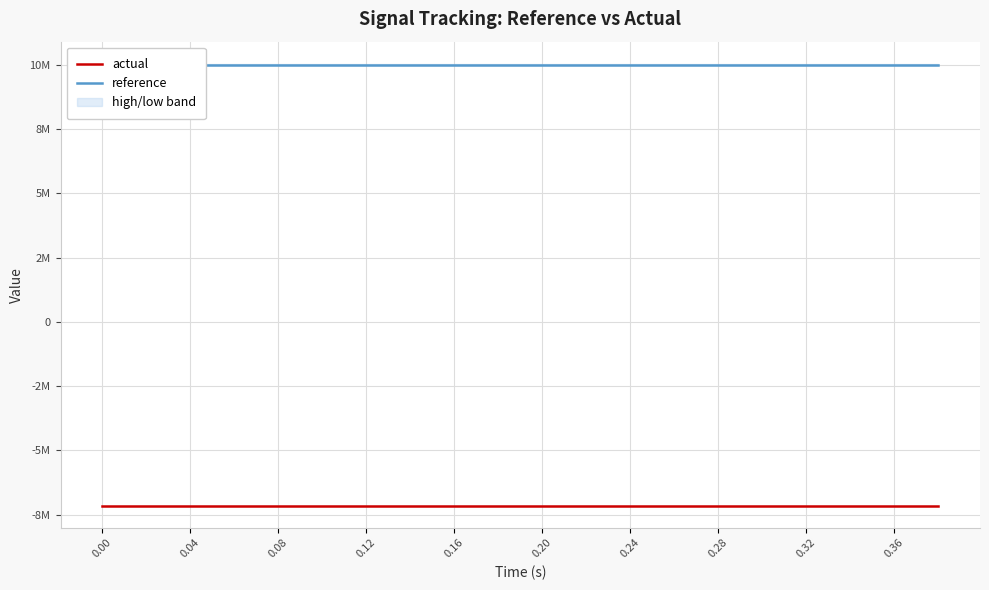

What is the maximum value shown in the chart?

10000000.0